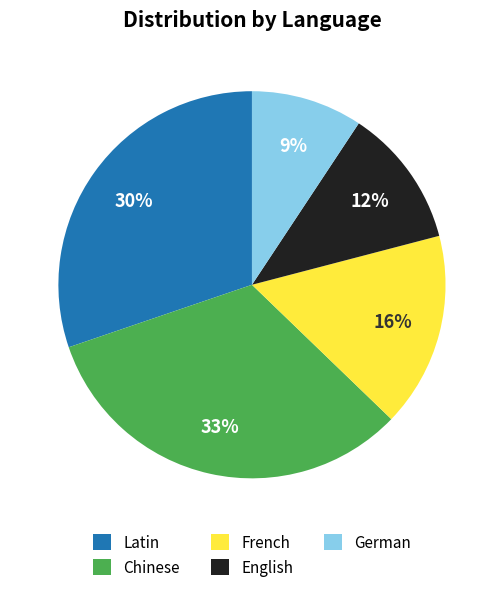

Do Latin and French together represent more than half of the pie?

No